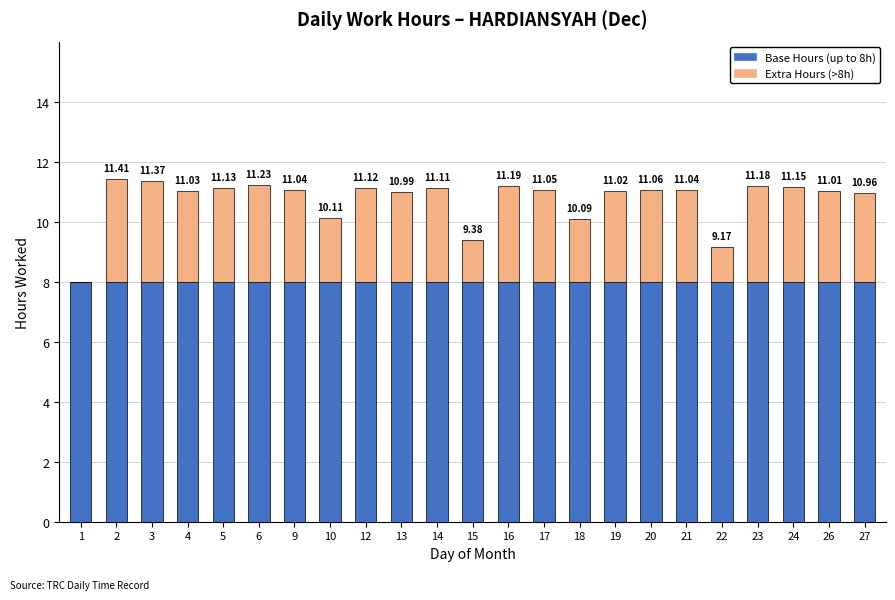

What are all the series names shown in the legend?

Base Hours (up to 8h), Extra Hours (>8h)